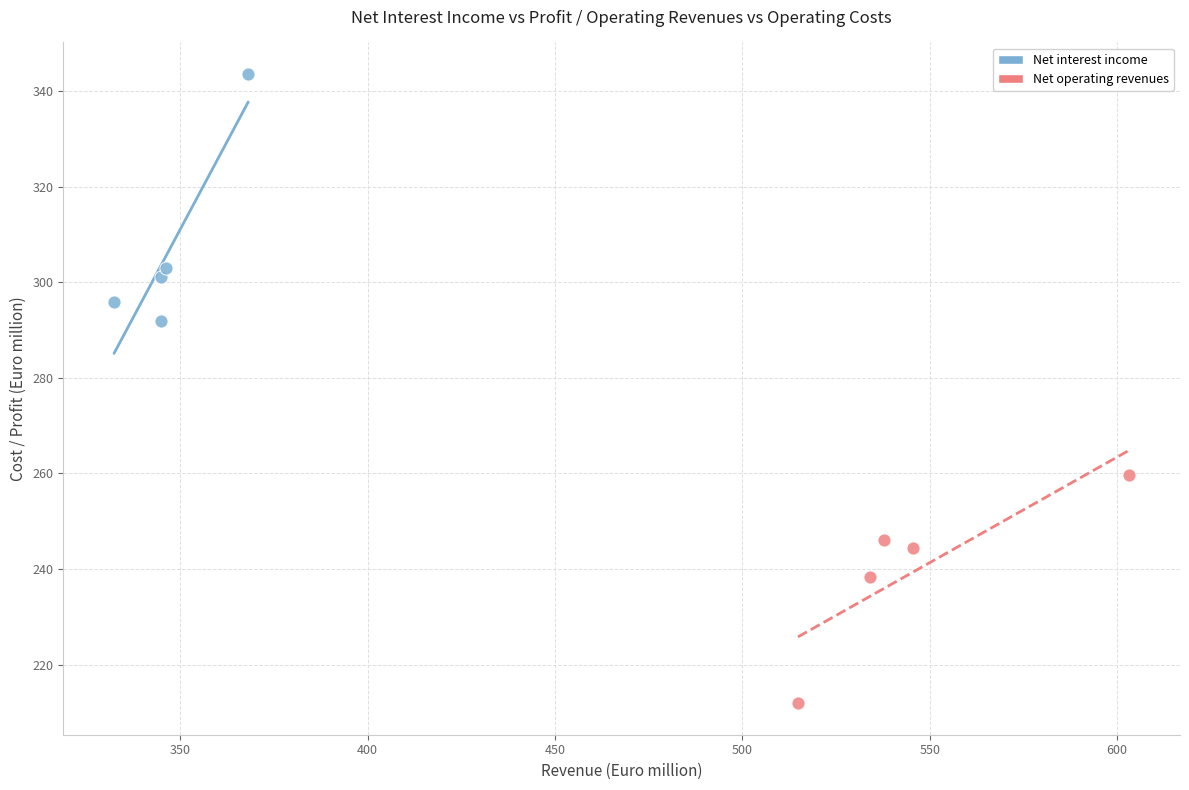

Which series reaches the maximum Y coordinate?

Net interest income